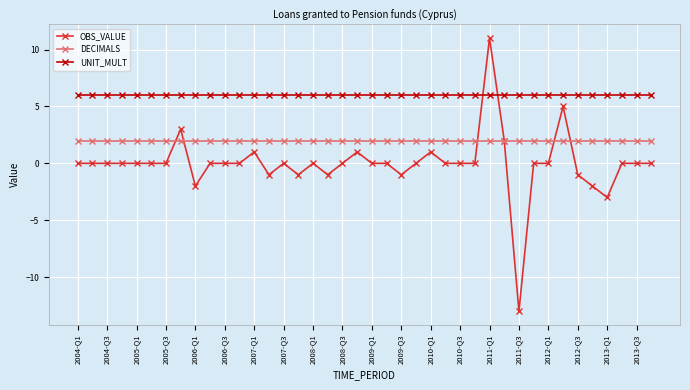

Which series has the largest total across all categories?

UNIT_MULT